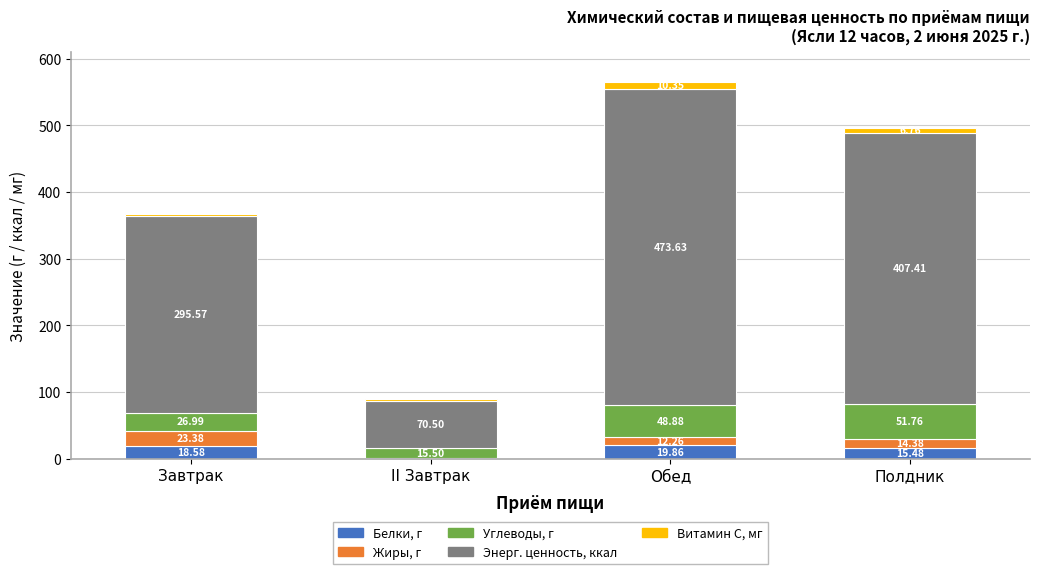

Are the bars grouped side by side (vs. stacked)?

No